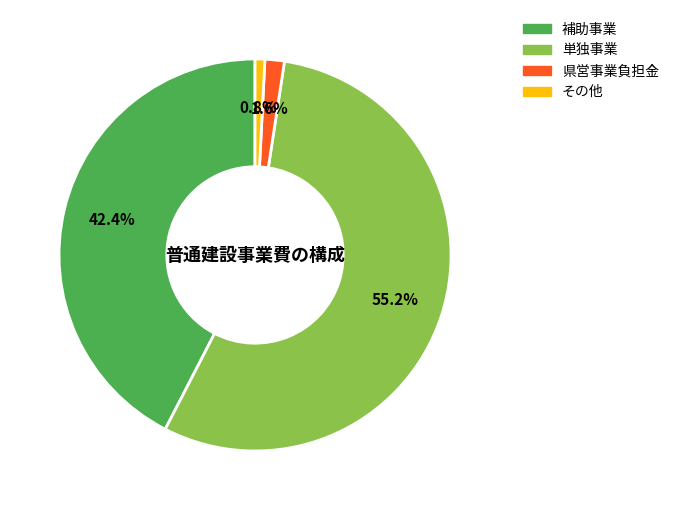

Which category has the biggest portion of the pie?

単独事業